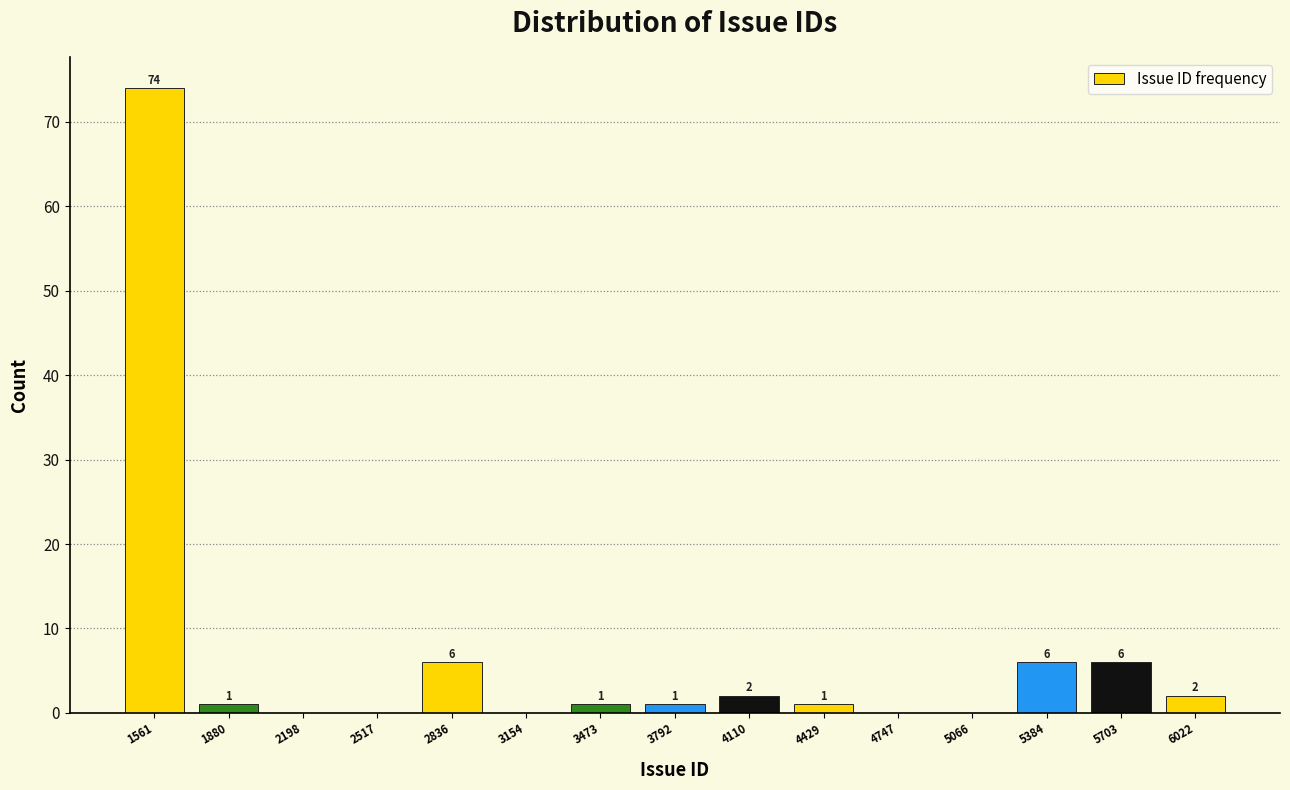

Over which range of the x-axis is the bar tallest?

1400 to 1700